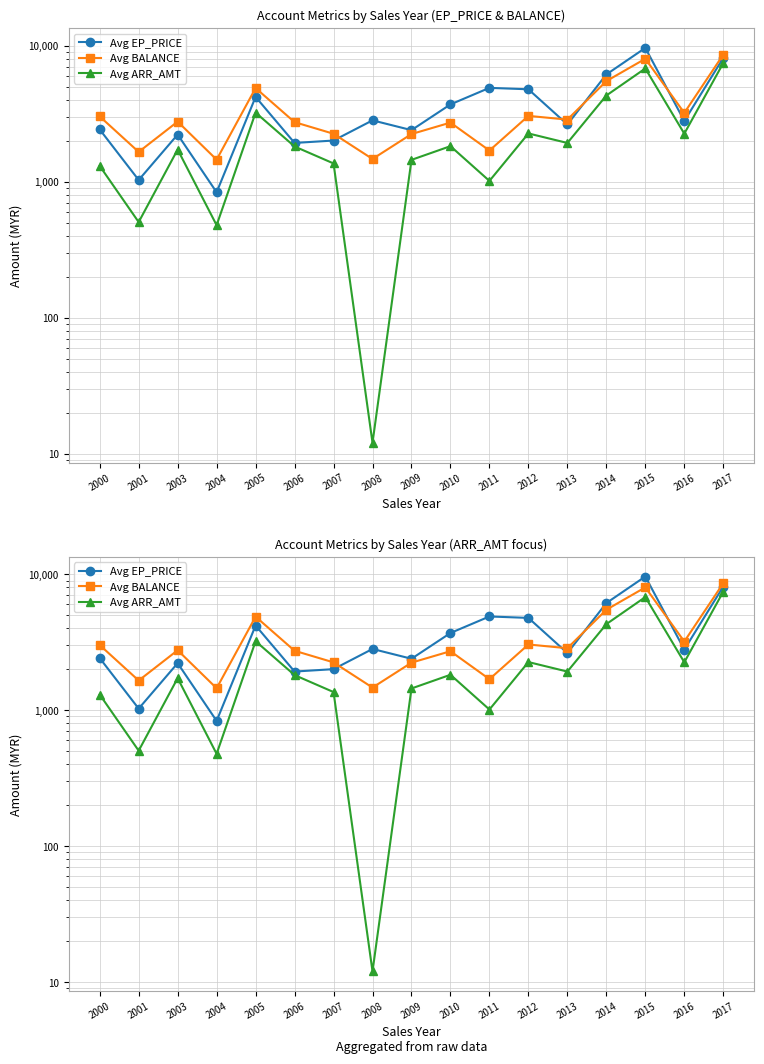

How many categories are shown in the chart?

17